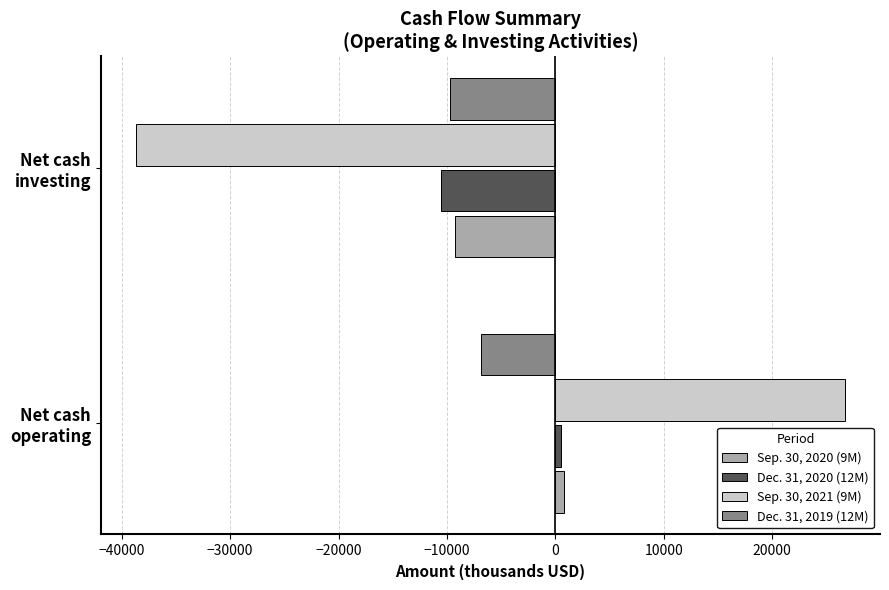

Which series has the widest spread of values?

Sep. 30, 2021 (9M)